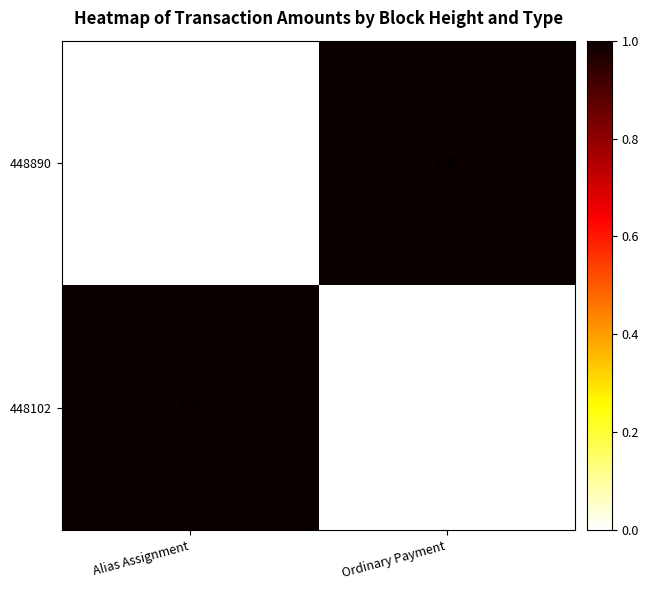

At Alias Assignment, list the series in order from largest to smallest.

448102, 448890